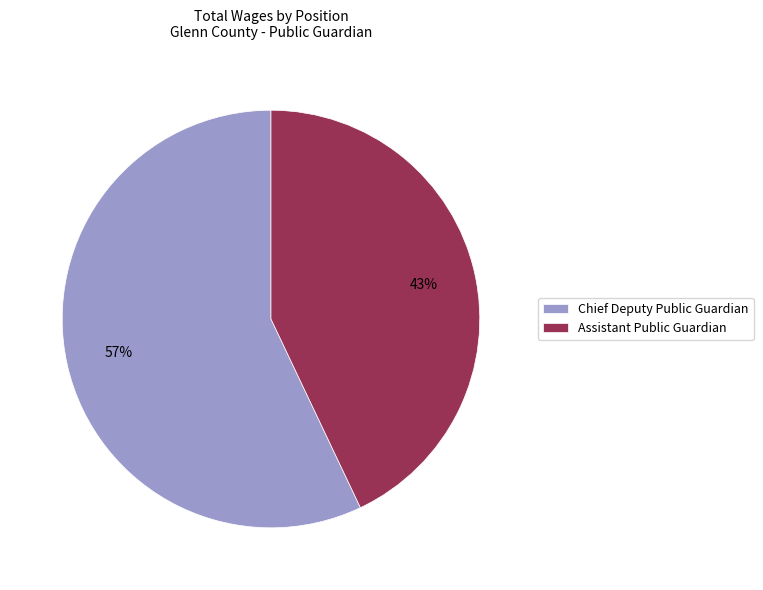

Which category has the biggest portion of the pie?

Chief Deputy Public Guardian